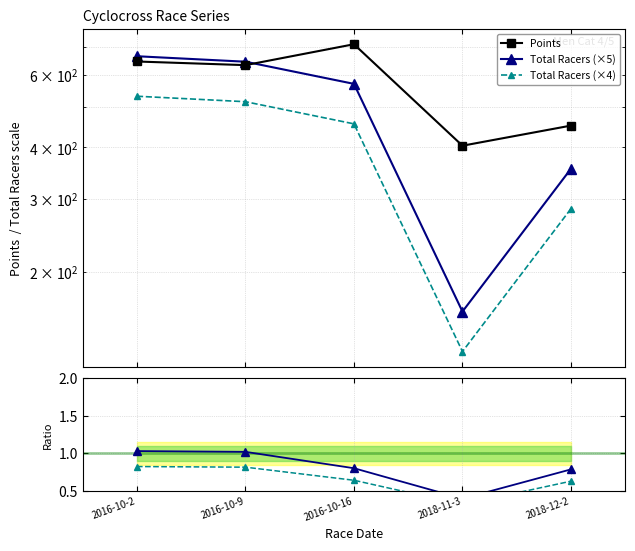

What is the maximum value for Points?

711.1